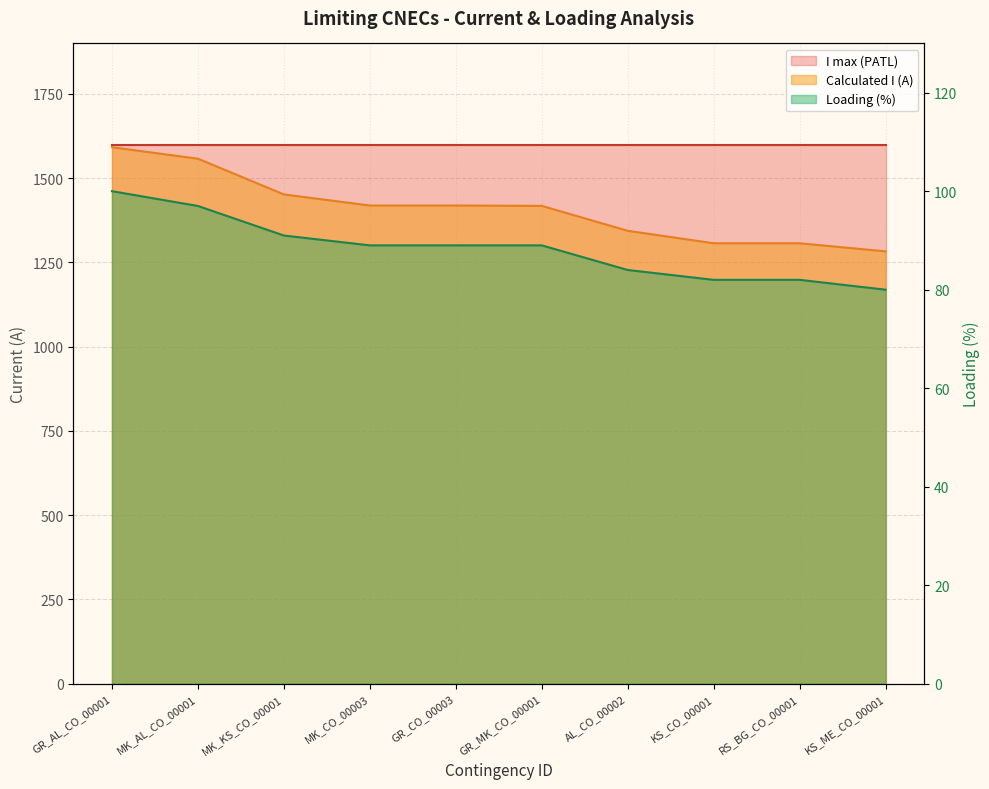

Reading right to left, transcribe all the data shown in this chart.

Calculated I (A): KS_ME_CO_00001=1283	RS_BG_CO_00001=1307	KS_CO_00001=1307	AL_CO_00002=1344	GR_MK_CO_00001=1418	GR_CO_00003=1419	MK_CO_00003=1419	MK_KS_CO_00001=1452	MK_AL_CO_00001=1558	GR_AL_CO_00001=1592
Loading (%): KS_ME_CO_00001=80	RS_BG_CO_00001=82	KS_CO_00001=82	AL_CO_00002=84	GR_MK_CO_00001=89	GR_CO_00003=89	MK_CO_00003=89	MK_KS_CO_00001=91	MK_AL_CO_00001=97	GR_AL_CO_00001=100